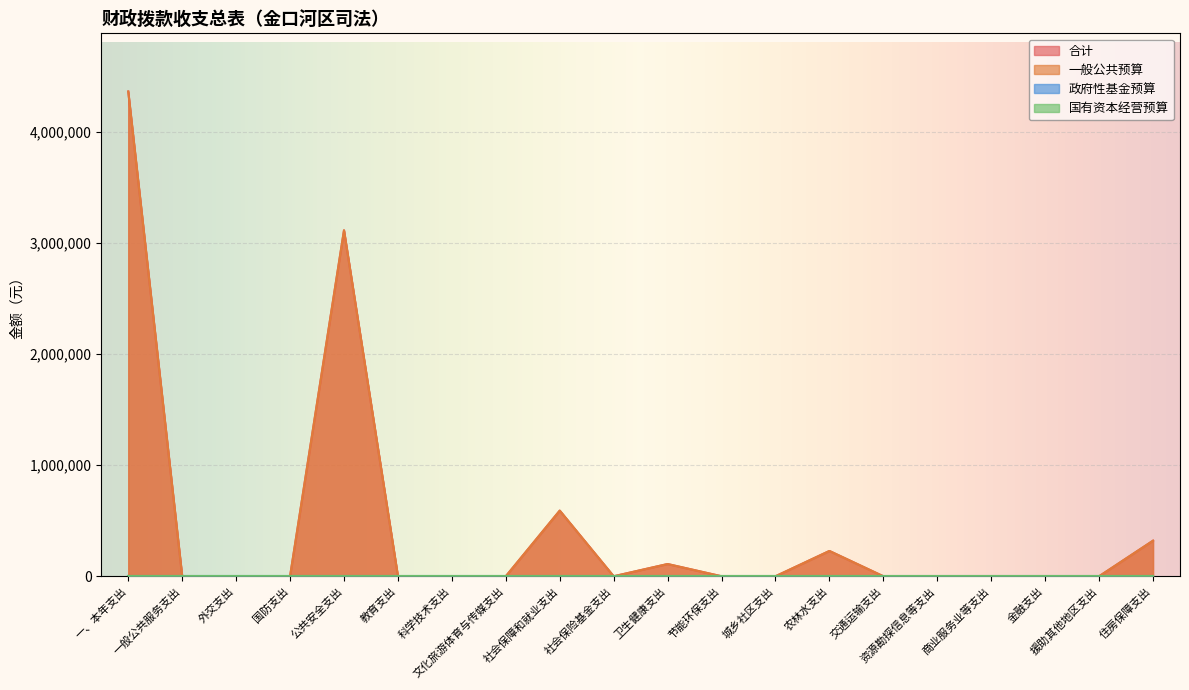

What is the average value of the 一般公共预算 series?

436559